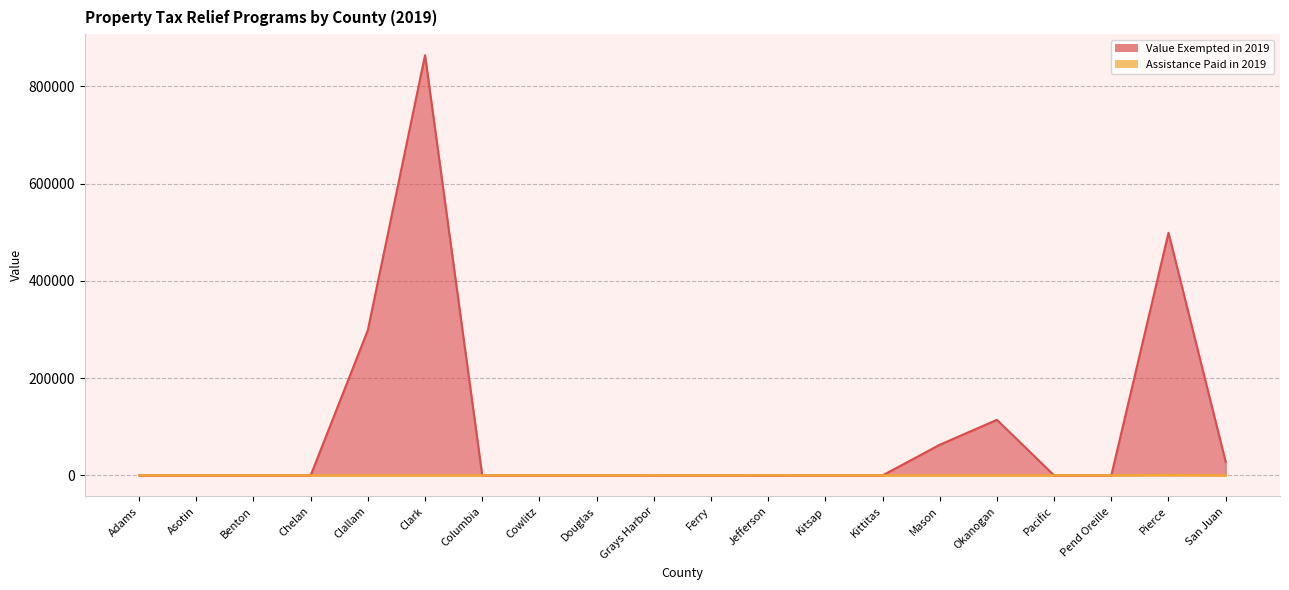

The value of Value Exempted in 2019 at Pacific is -597166.9. True or false?

False